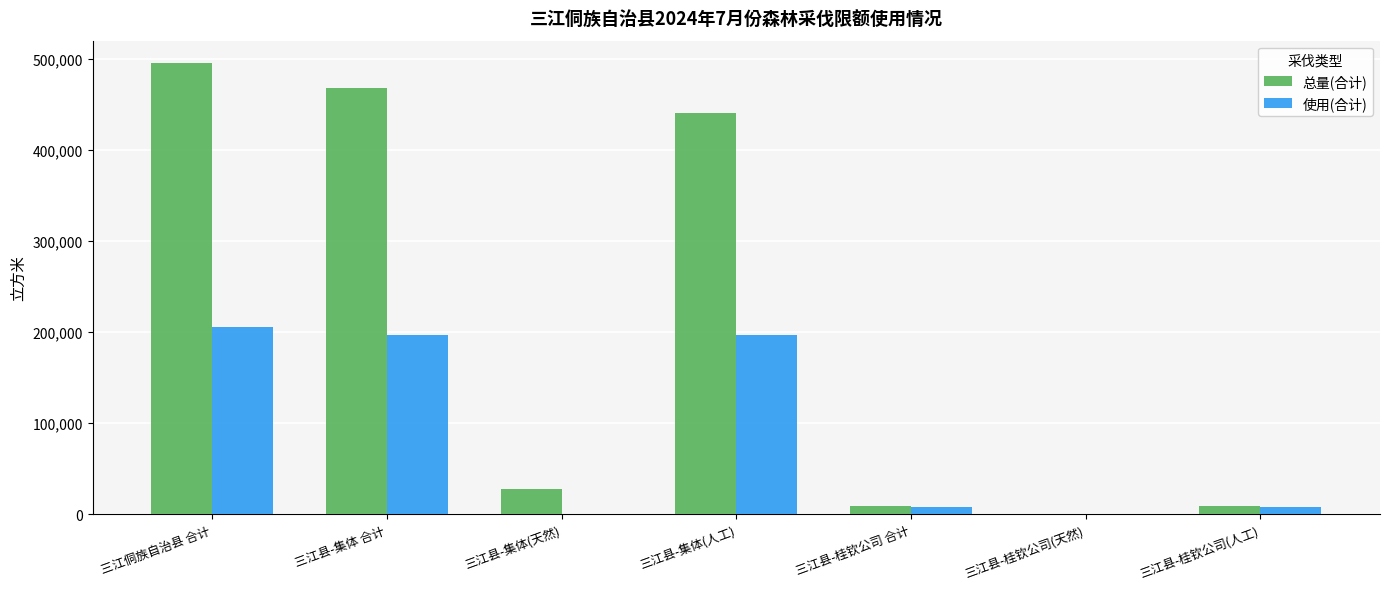

What is the greatest value displayed?

495140.0